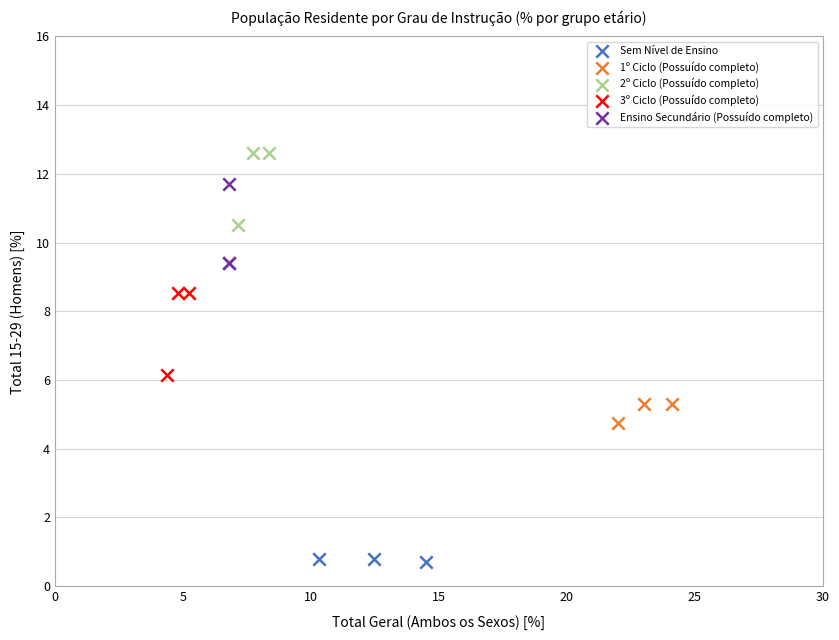

Which series reaches the maximum Y coordinate?

2º Ciclo (Possuído completo)